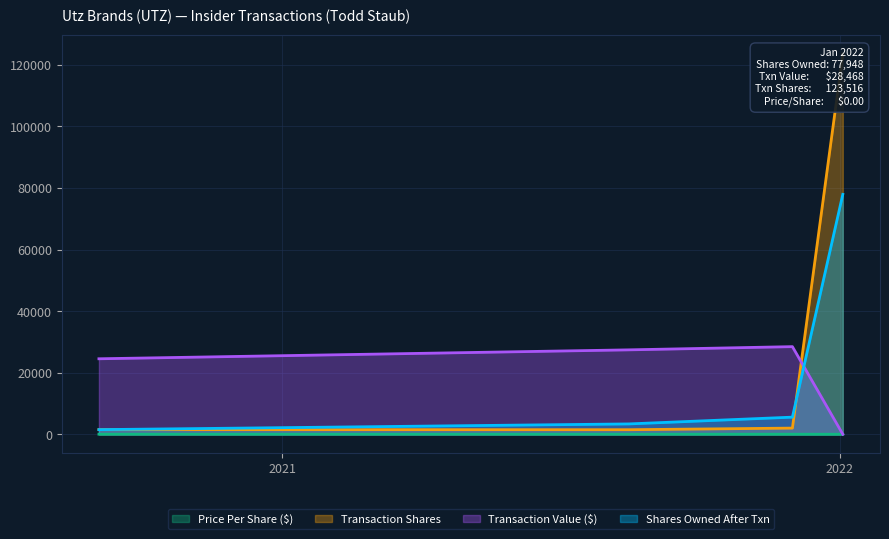

Reading right to left, what are all the values shown in this chart?

transactionShares: 2022-01-03=123516.0	2021-12-01=2000.0	2021-08-16=1478.0	2020-09-03=1500.0
transactionPricePerShare: 2022-01-03=0.0	2021-12-01=14.2	2021-08-16=18.6	2020-09-03=16.4
transactionValue: 2022-01-03=0.0	2021-12-01=28468.0	2021-08-16=27425.0	2020-09-03=24525.0
sharesOwnedFollowingTransaction: 2022-01-03=77948.0	2021-12-01=5560.0	2021-08-16=3360.0	2020-09-03=1500.0